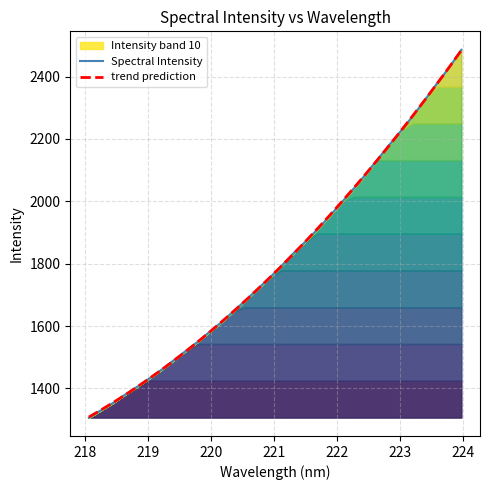

Reading left to right, transcribe all the data shown in this chart.

Spectral Intensity: 1306.6	1329.9	1353.4	1380.0	1405.0	1431.6	1459.0	1488.5	1518.7	1548.1	1580.3	1611.8	1646.6	1681.6	1717.7	1753.8	1792.3	1832.9	1870.4	1909.7	1951.7	1995.1	2039.6	2085.3	2133.5	2181.3	2227.7	2276.1	2327.6	2379.8	2430.4	2486.3
trend prediction: 1308.4	1330.9	1354.4	1378.9	1404.5	1431.1	1458.7	1487.4	1517.1	1547.8	1579.6	1612.4	1646.2	1681.1	1717.0	1753.9	1791.9	1830.8	1870.8	1911.9	1953.9	1997.0	2041.2	2086.3	2132.5	2179.7	2227.9	2277.2	2327.5	2378.7	2431.1	2484.4